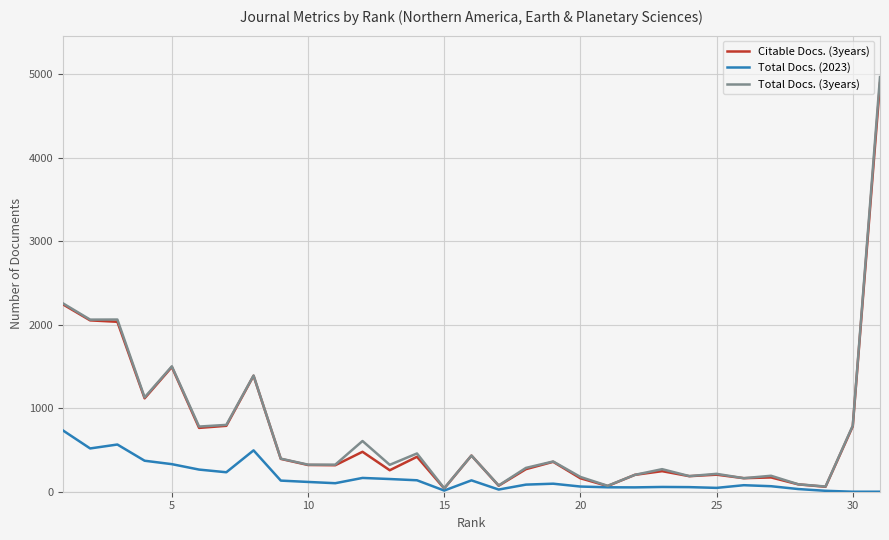

What is the maximum value shown in the chart?

4963